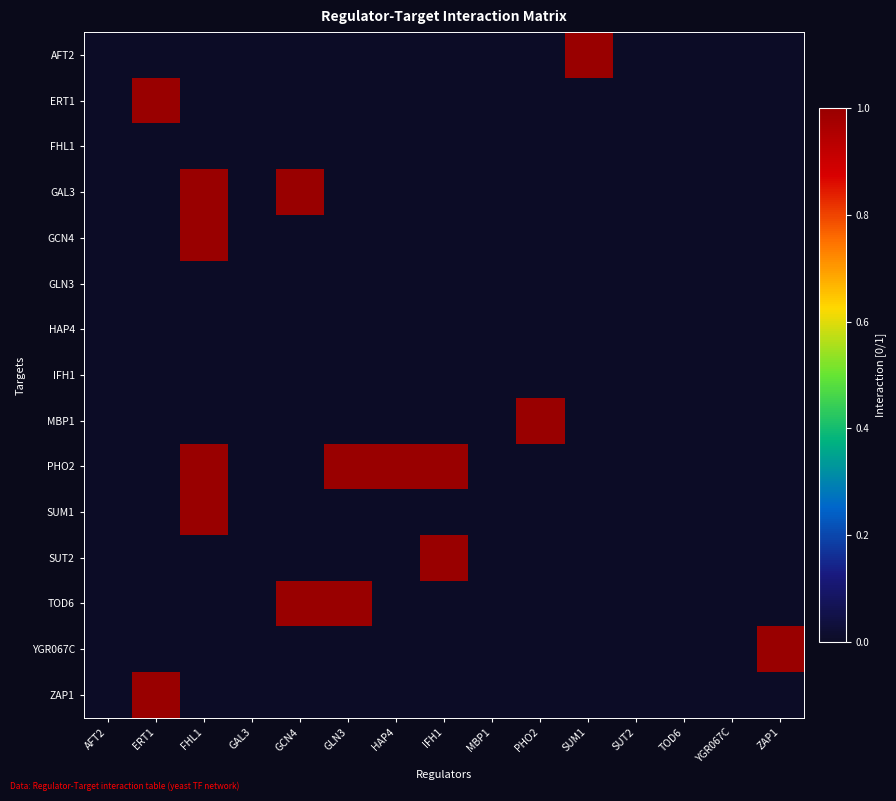

List the series in order of their peak value, highest first.

AFT2, ERT1, GAL3, GCN4, MBP1, PHO2, SUM1, SUT2, TOD6, YGR067C, ZAP1, FHL1, GLN3, HAP4, IFH1